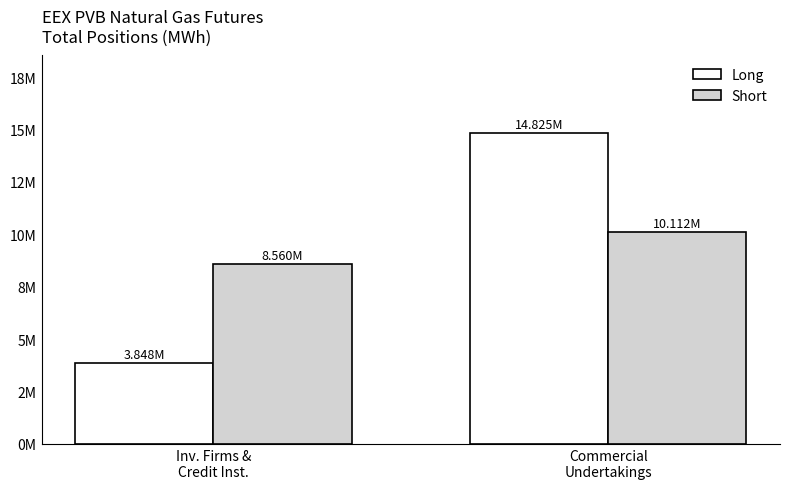

What is the average value of the Long series?

9336404